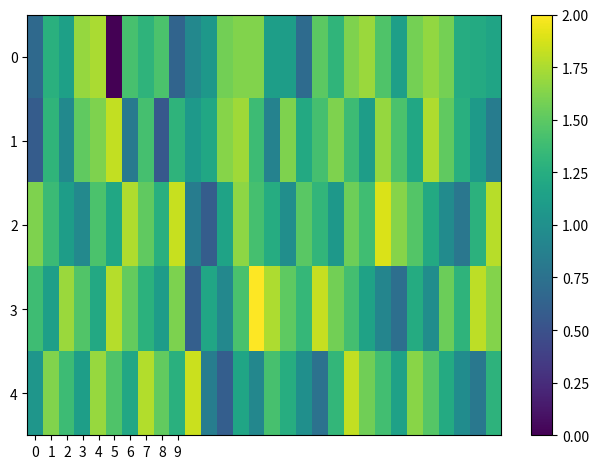

Reading left to right, what are all the values shown in this chart?

0: 0.7	1.3	1.1	1.7	1.7	0.0	1.4	1.3	1.4	0.6	0.9	1.1	1.6	1.6	1.6	1.1	1.1	0.7	1.5	1.3	1.6	1.7	1.4	1.1	1.6	1.7	1.6	1.2	1.2	1.2
1: 0.6	1.3	0.9	1.5	1.6	1.8	0.8	1.4	0.5	1.3	1.1	1.2	1.6	1.7	1.4	0.9	1.6	1.2	1.4	1.6	1.4	1.1	1.7	1.4	1.2	1.8	1.5	1.3	1.1	0.8
2: 1.6	1.4	1.1	0.9	1.4	1.2	1.8	1.5	1.3	1.8	0.8	0.6	1.2	1.7	1.4	1.2	1.0	1.5	1.3	1.1	1.6	1.4	1.9	1.6	1.5	1.2	1.0	0.8	1.3	1.8
3: 1.4	1.1	1.7	1.5	1.2	1.8	1.5	1.3	1.1	1.6	0.6	1.2	0.9	1.4	2.0	1.8	1.5	1.3	1.8	1.6	1.4	1.2	0.9	0.7	1.2	1.0	1.6	1.3	1.8	1.6
4: 1.0	1.6	1.4	1.1	1.7	1.4	1.2	1.8	1.5	1.3	1.8	0.8	0.6	1.2	0.9	1.4	1.2	1.0	0.8	1.3	1.8	1.6	1.4	1.1	1.6	1.5	1.2	1.0	0.8	1.3